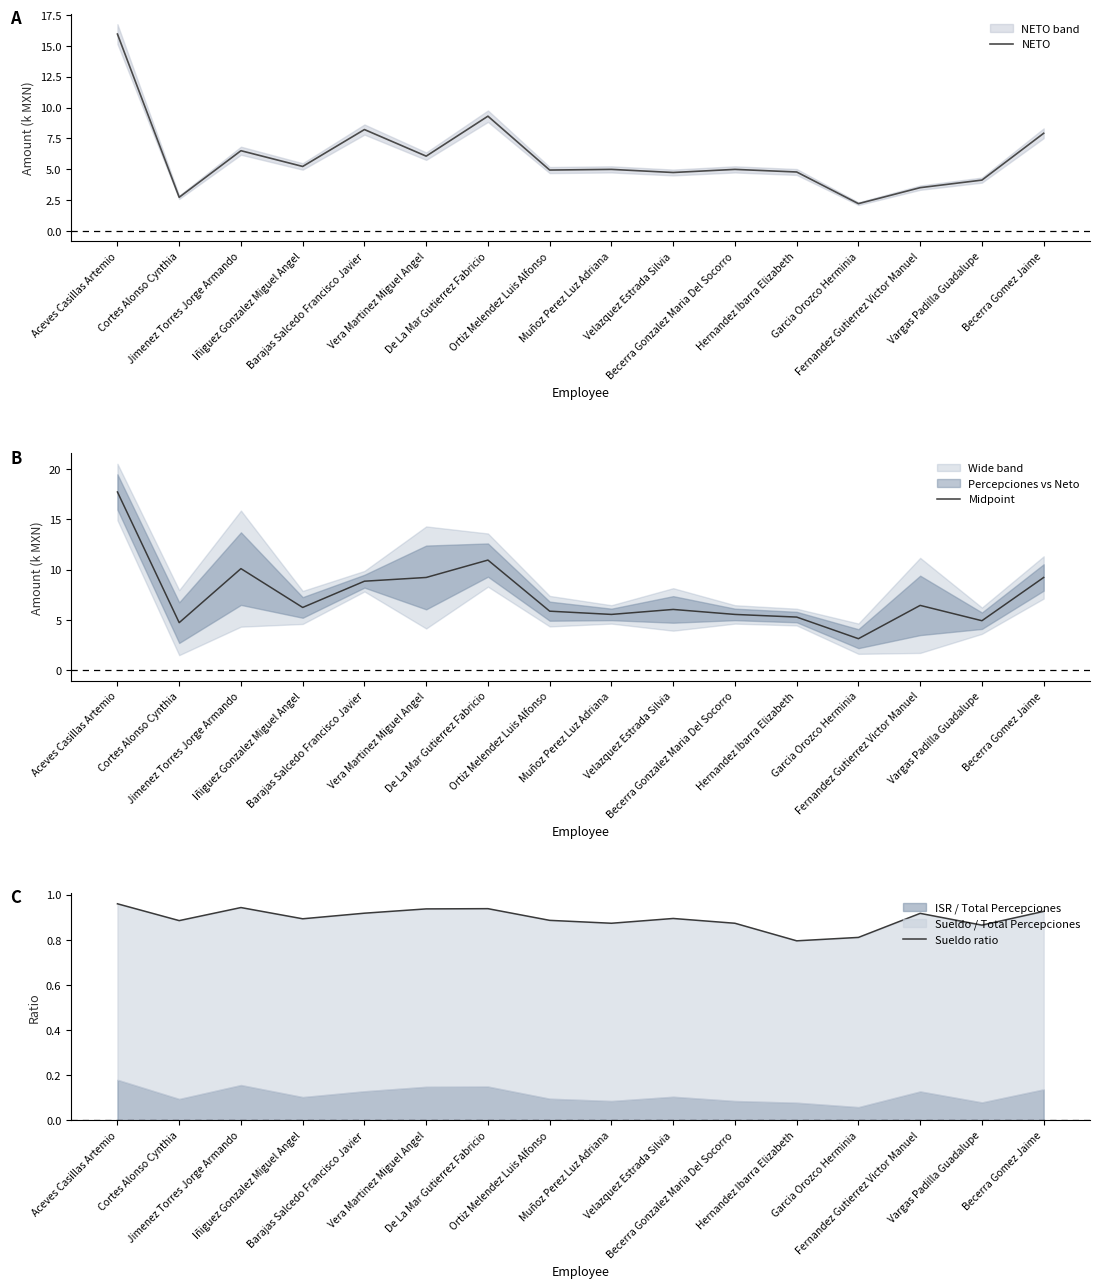

Between Velazquez Estrada Silvia and Fernandez Gutierrez Victor Manuel, which series saw the biggest shift?

NETO